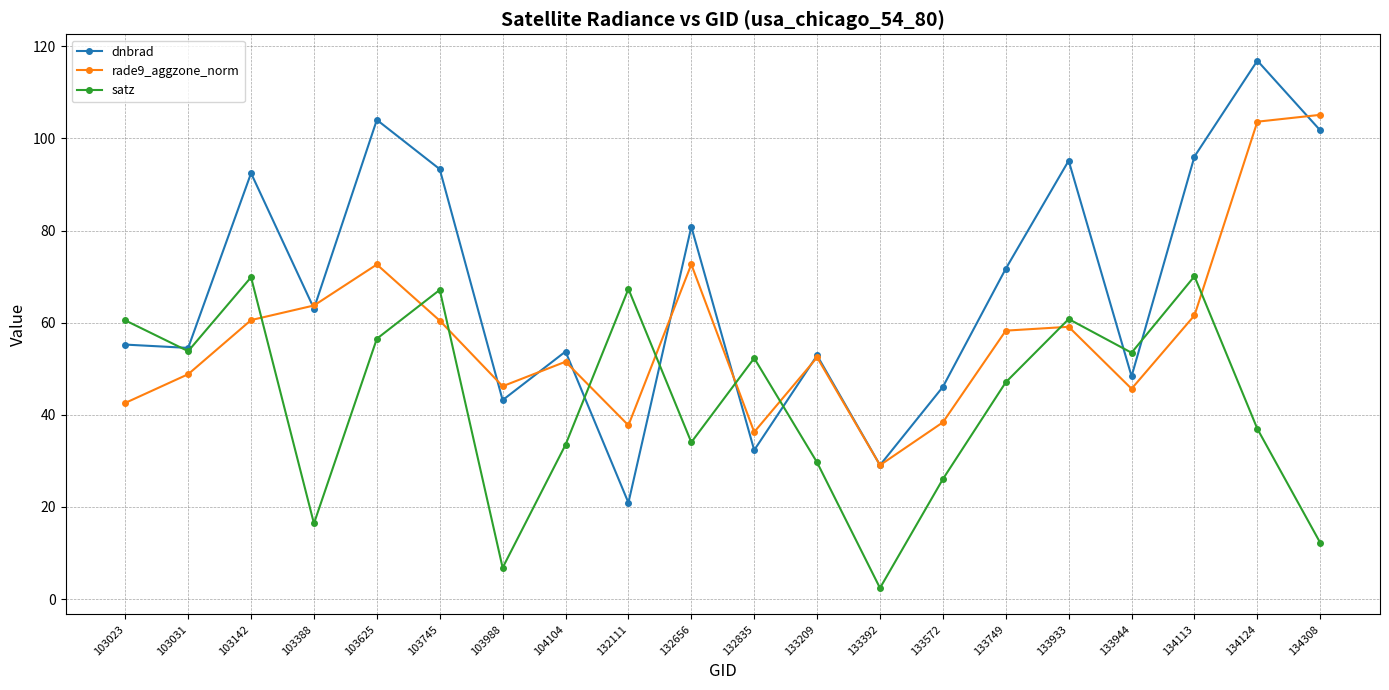

What are all the series names shown in the legend?

dnbrad, rade9_aggzone_norm, satz